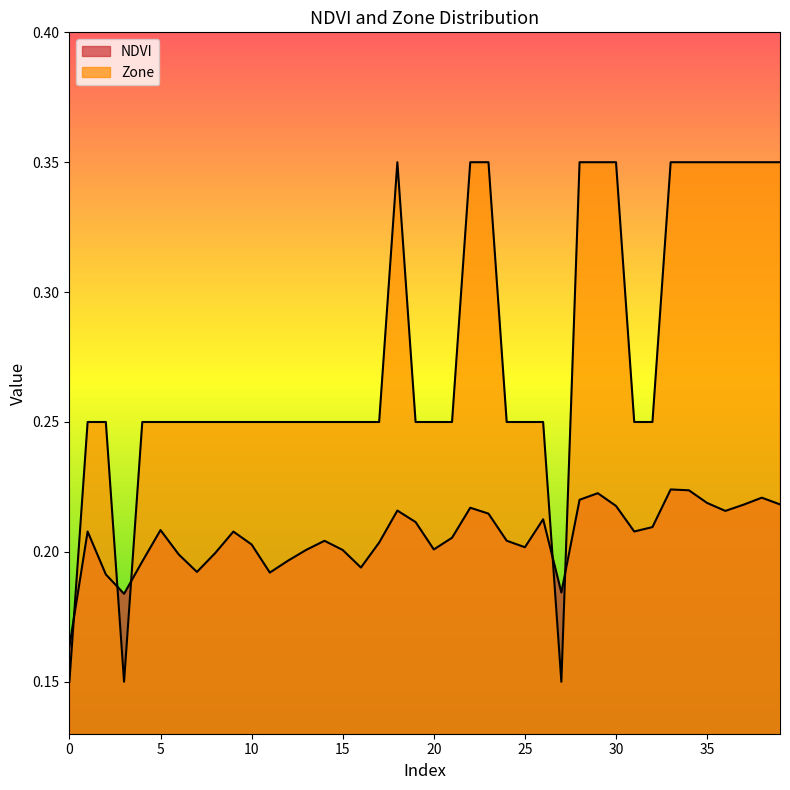

How many times do NDVI and Zone cross each other?

5